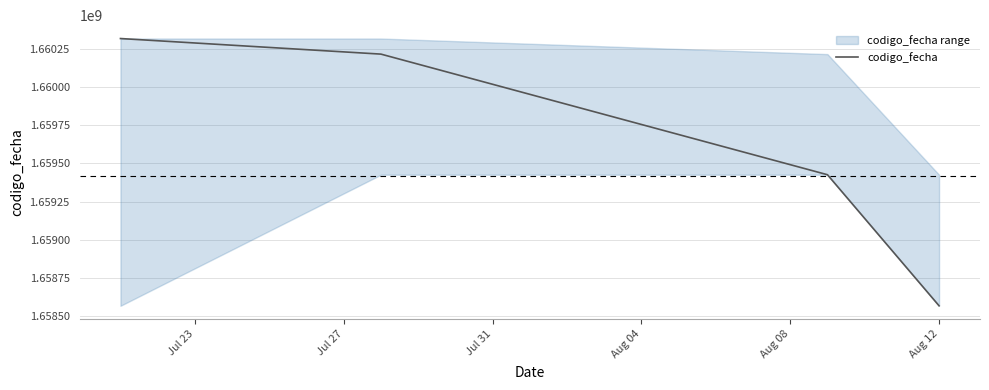

Is it true that the value at Jul 27 is 1660214827?

True